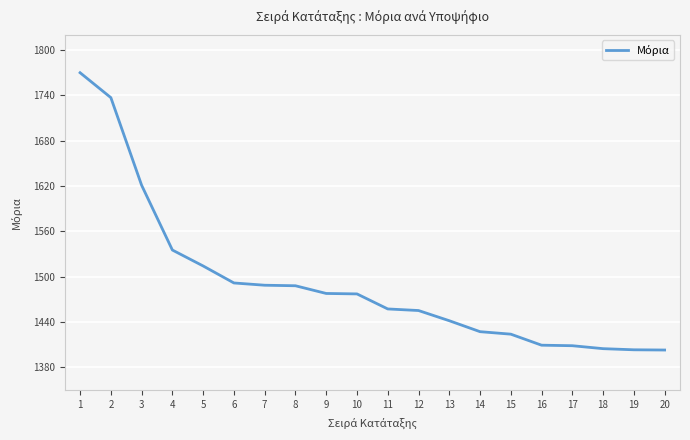

The chart shows a value of 1408.4 at 17. True or false?

True